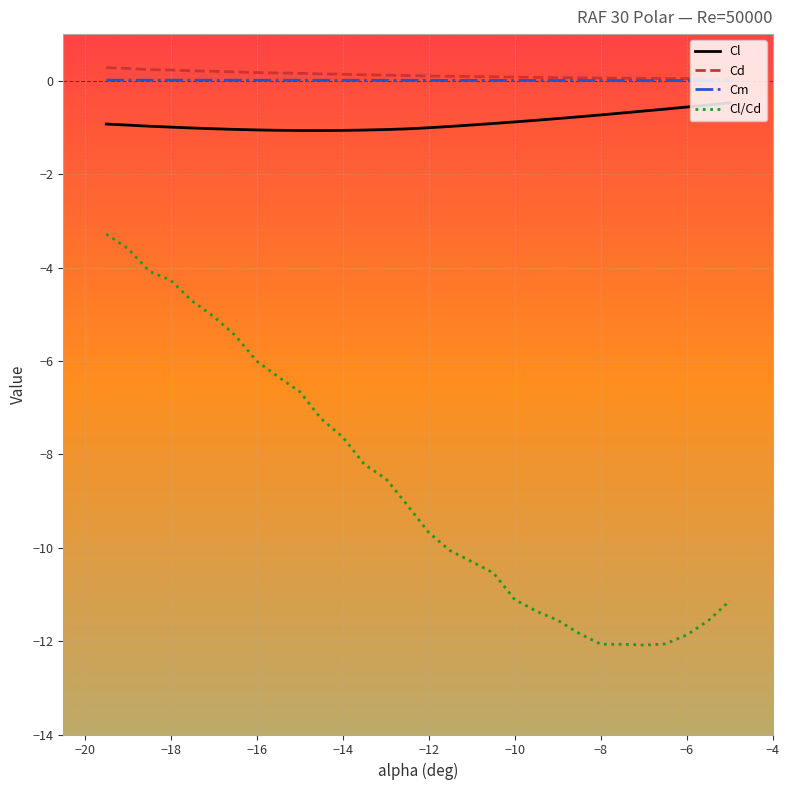

True or false: Cm and Cl/Cd intersect in this chart.

False